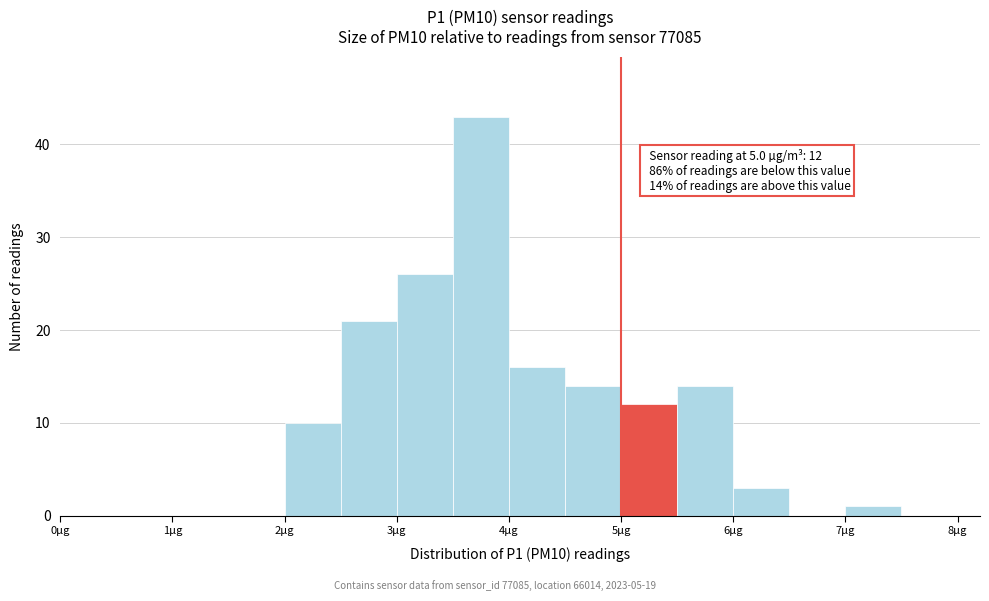

Which range on the x-axis has the tallest bar?

3.5 to 4.0